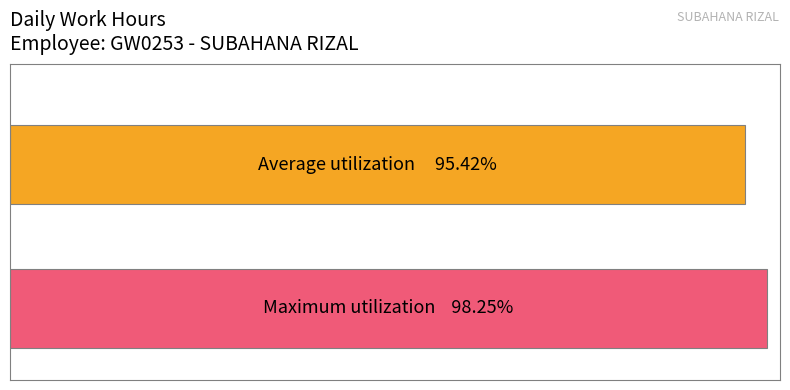

Does the chart contain any negative values?

No